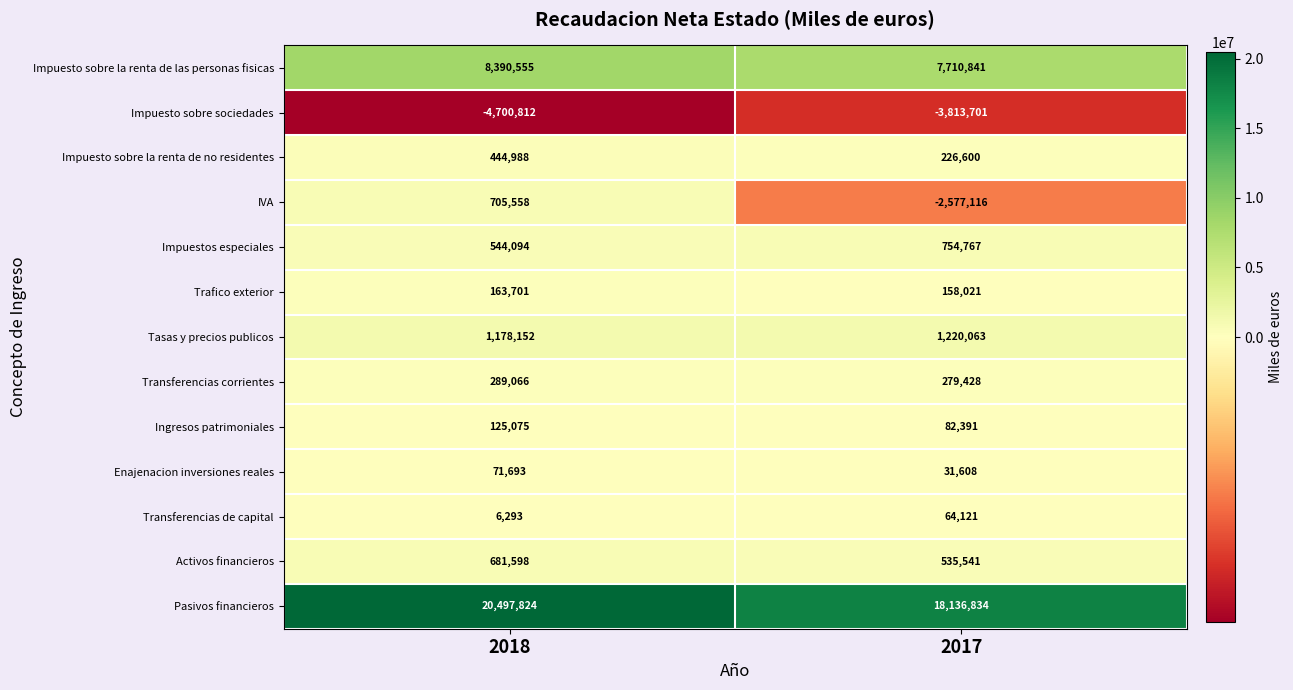

Which label corresponds to the smallest value in the chart?

2018